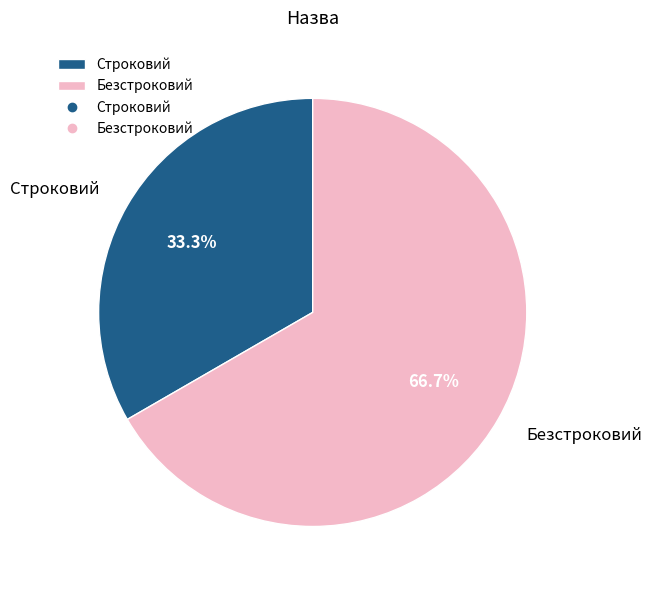

What percentage do Строковий and Безстроковий together represent?

100.0%